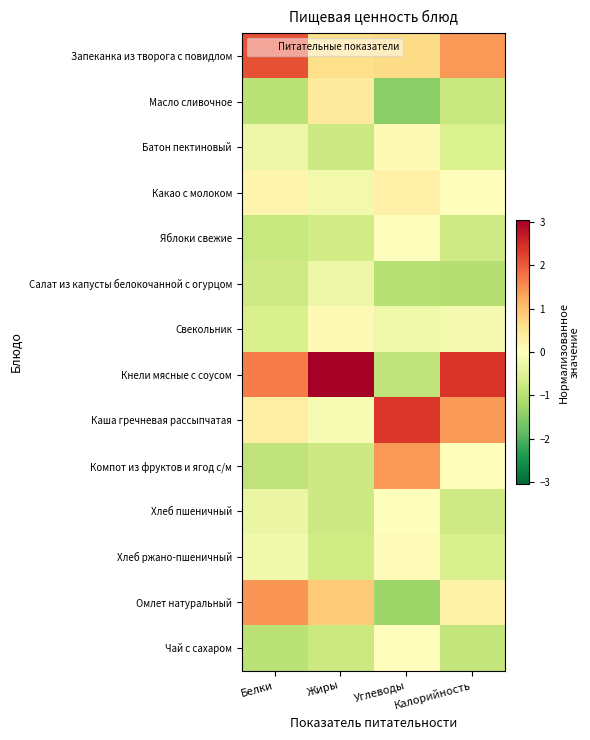

Reading right to left, what are all the values shown in this chart?

Запеканка из творога с повидлом: Калорийность=1.4	Углеводы=0.7	Жиры=0.6	Белки=2.1
Масло сливочное: Калорийность=-0.8	Углеводы=-1.5	Жиры=0.4	Белки=-1.0
Батон пектиновый: Калорийность=-0.6	Углеводы=0.1	Жиры=-0.8	Белки=-0.3
Какао с молоком: Калорийность=0.0	Углеводы=0.3	Жиры=-0.2	Белки=0.2
Яблоки свежие: Калорийность=-0.7	Углеводы=-0.0	Жиры=-0.7	Белки=-0.8
Салат из капусты белокочанной с огурцом: Калорийность=-1.0	Углеводы=-1.0	Жиры=-0.3	Белки=-0.7
Свекольник: Калорийность=-0.2	Углеводы=-0.2	Жиры=0.1	Белки=-0.6
Кнели мясные с соусом: Калорийность=2.4	Углеводы=-0.9	Жиры=3.1	Белки=1.7
Каша гречневая рассыпчатая: Калорийность=1.4	Углеводы=2.4	Жиры=-0.1	Белки=0.3
Компот из фруктов и ягод с/м: Калорийность=-0.0	Углеводы=1.4	Жиры=-0.8	Белки=-0.9
Хлеб пшеничный: Калорийность=-0.7	Углеводы=-0.0	Жиры=-0.7	Белки=-0.3
Хлеб ржано-пшеничный: Калорийность=-0.6	Углеводы=0.1	Жиры=-0.7	Белки=-0.2
Омлет натуральный: Калорийность=0.3	Углеводы=-1.3	Жиры=0.9	Белки=1.5
Чай с сахаром: Калорийность=-0.9	Углеводы=0.0	Жиры=-0.8	Белки=-1.0